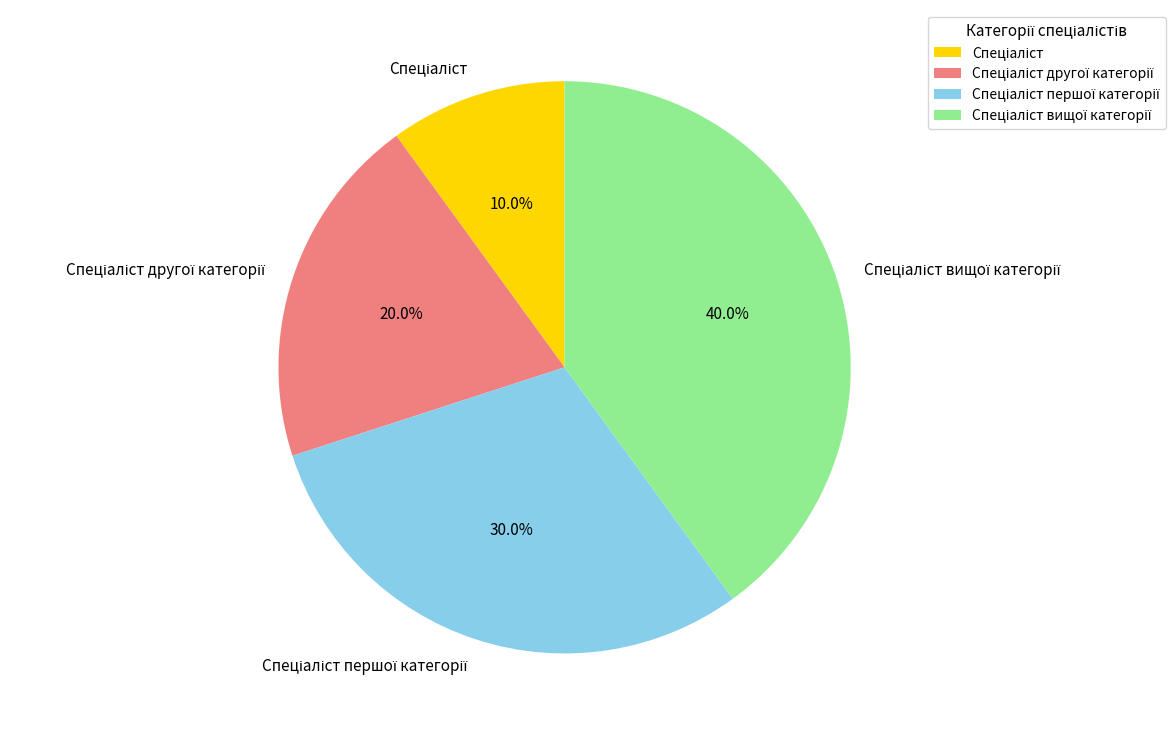

Is there a majority slice in this chart?

No